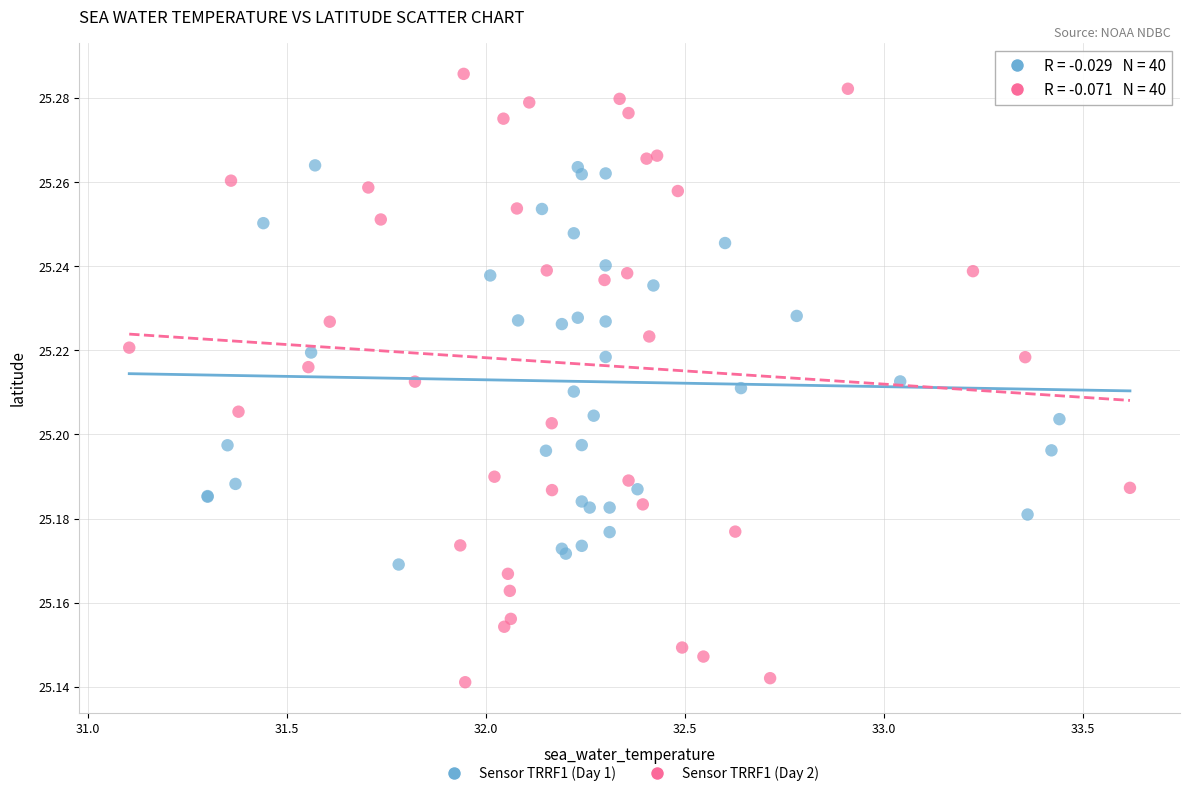

Which series contains the lowest Y value?

Sensor TRRF1 (Day 2)